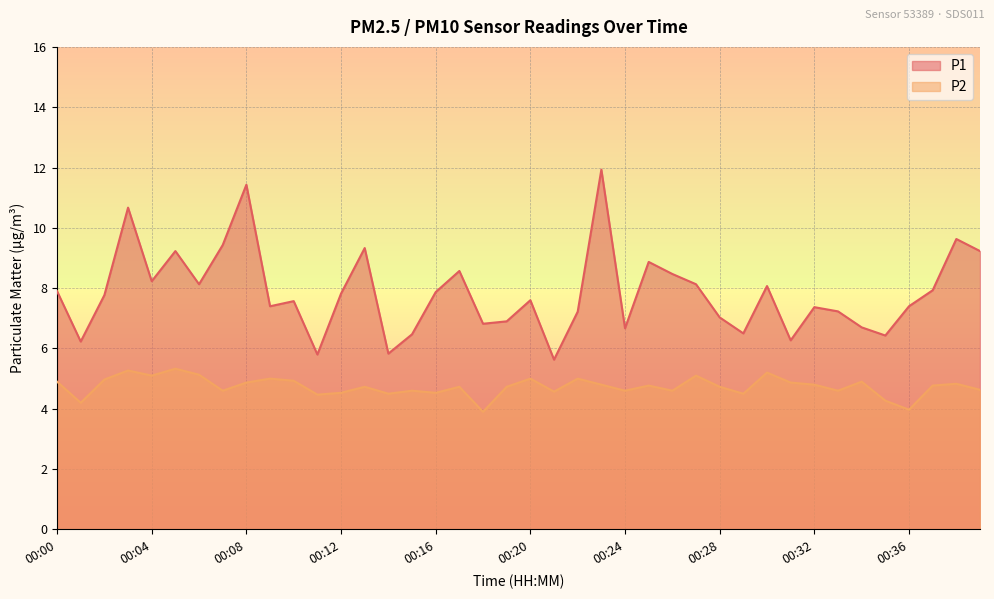

What is the sum of all P2 values?

189.5